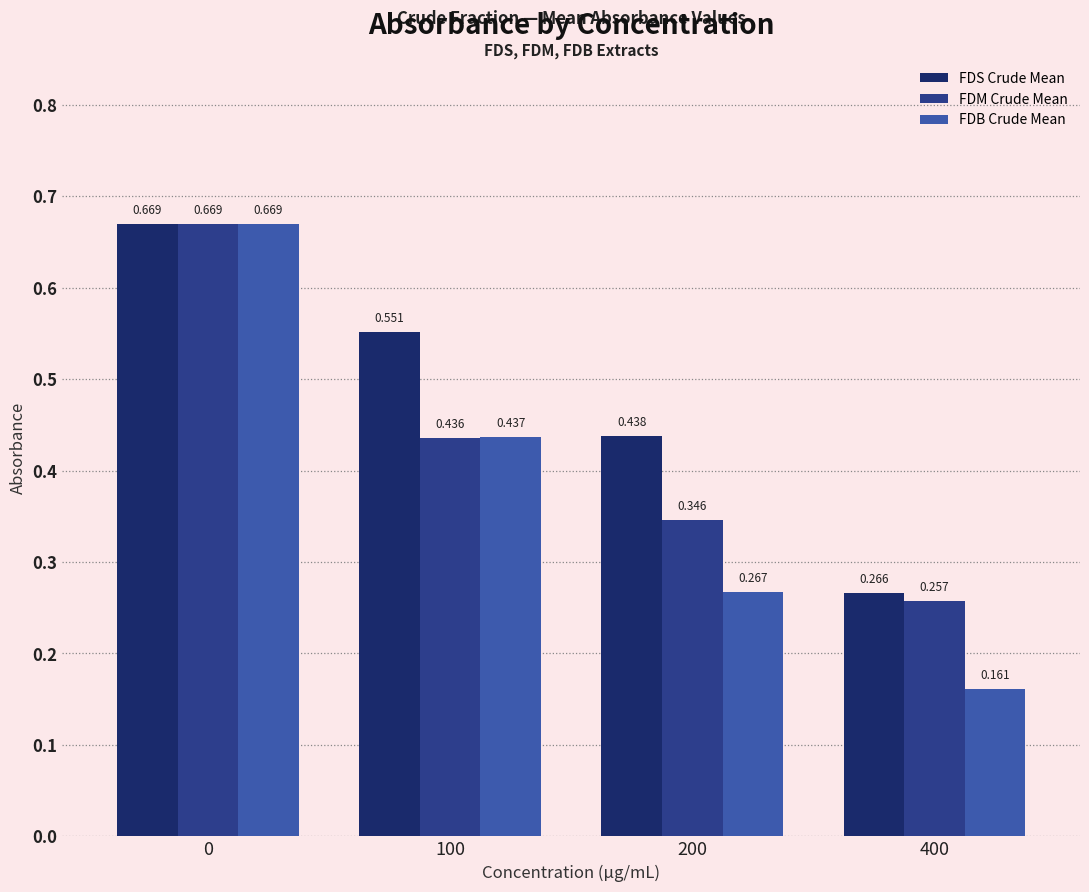

Which series has the largest range (max minus min)?

FDB Crude Mean